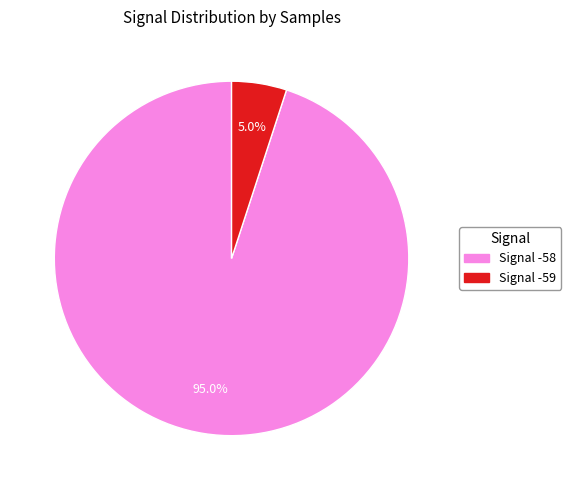

Does any single category account for the majority?

Yes